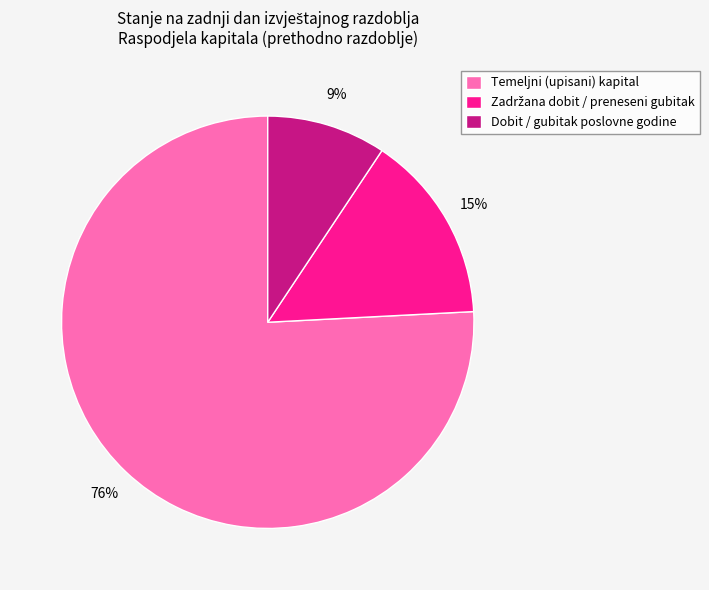

The Dobit / gubitak poslovne godine slice represents 24% of the pie. True or false?

False